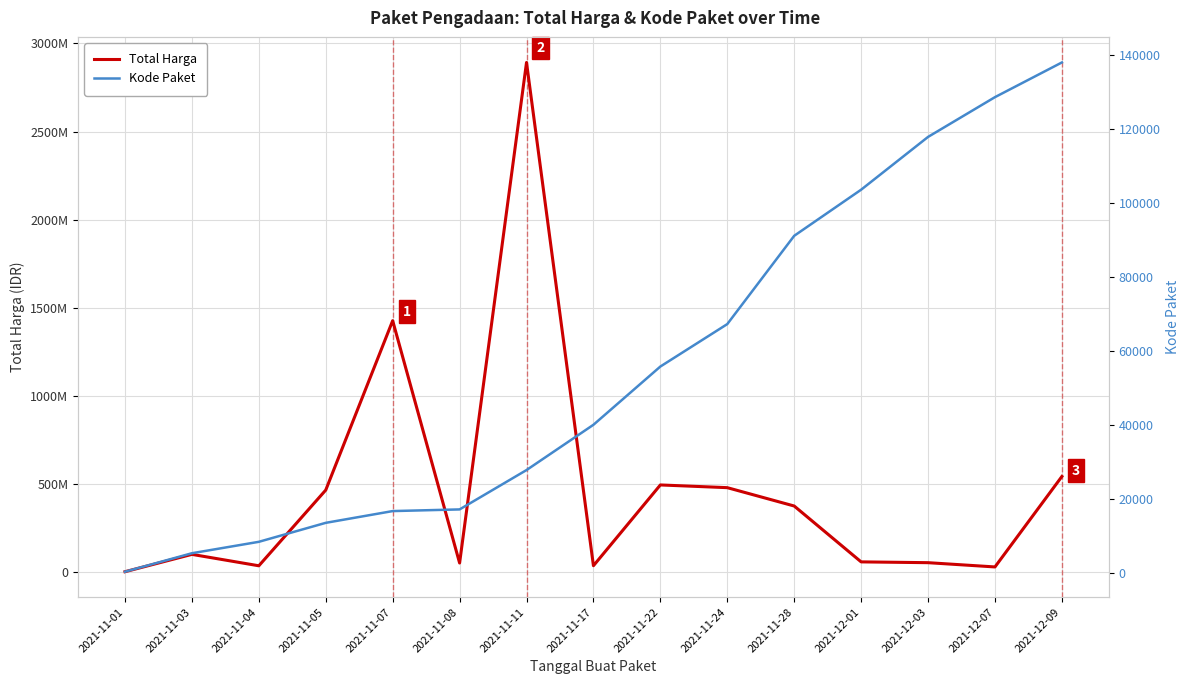

The Total Harga series shows 2892122000 at 2021-11-11. True or false?

True